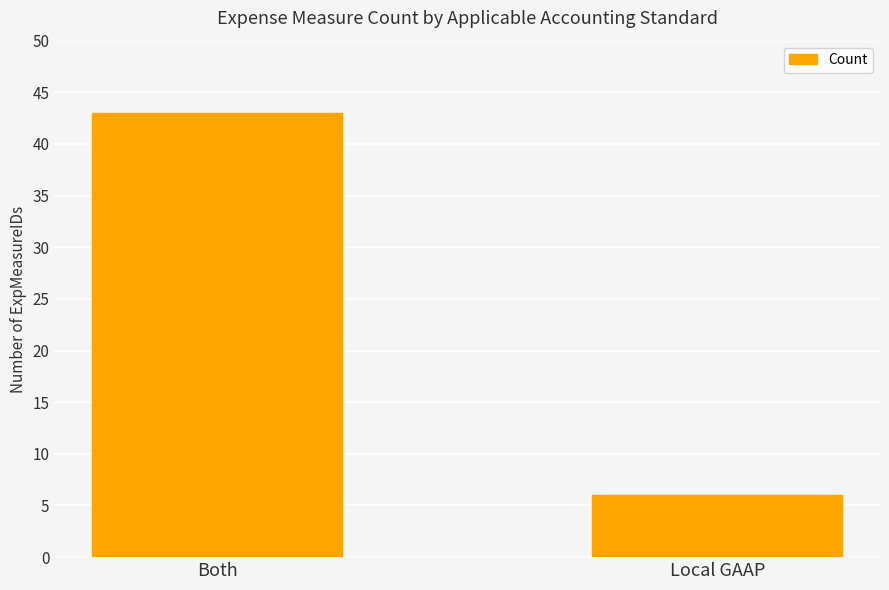

Reading left to right, transcribe all the data shown in this chart.

43	6